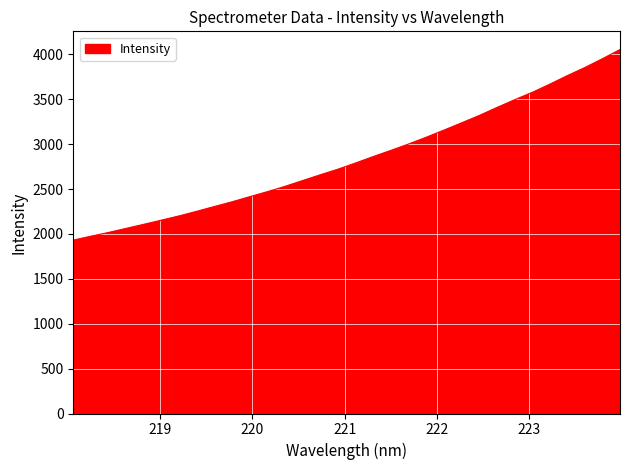

How many values exceed 2790?

16